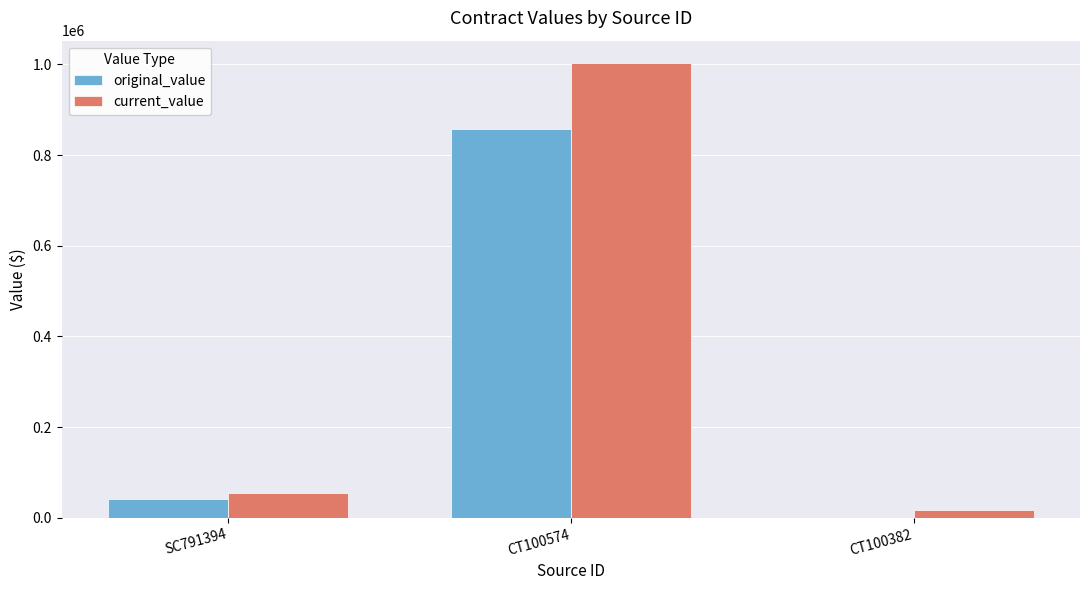

What is the greatest value displayed?

1002211.4